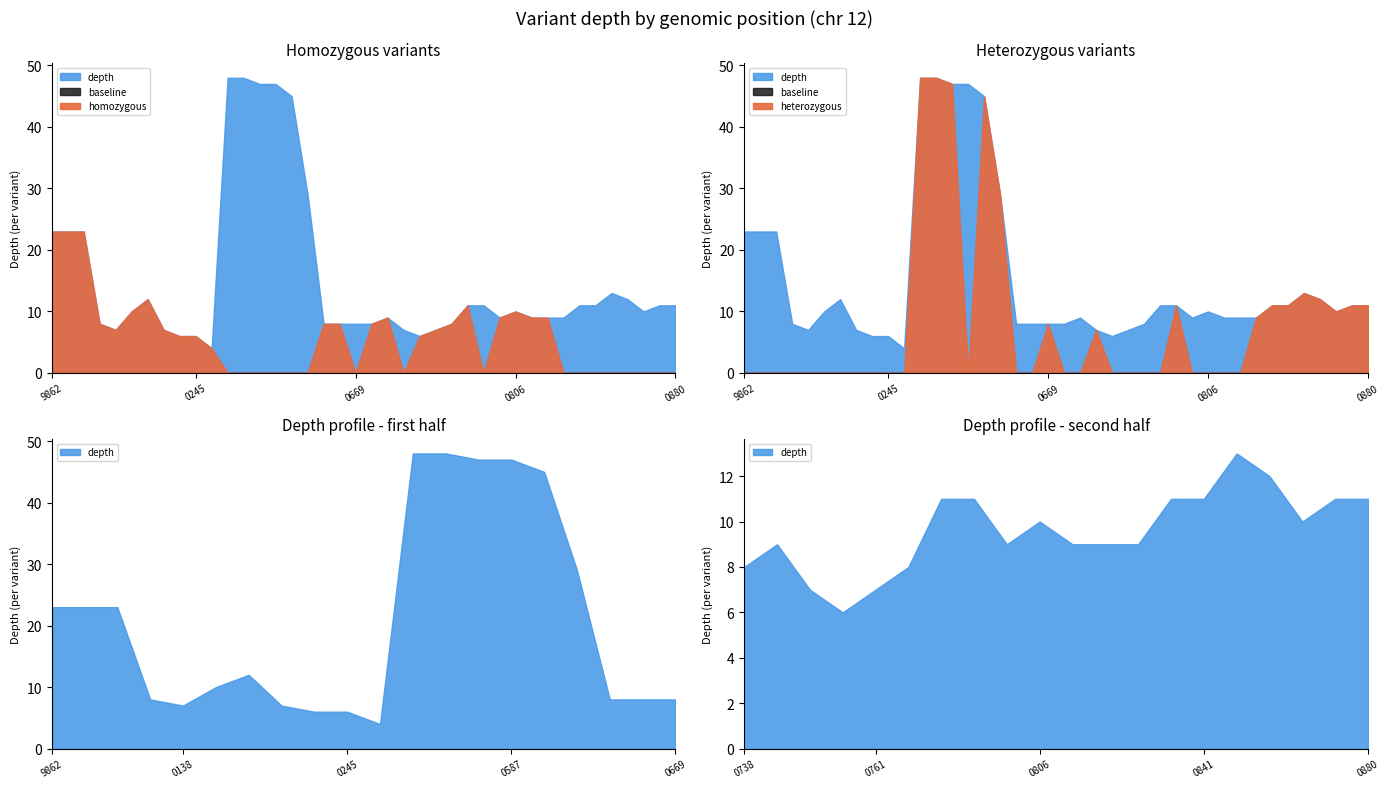

How many interior local peaks does the depth series have?

4